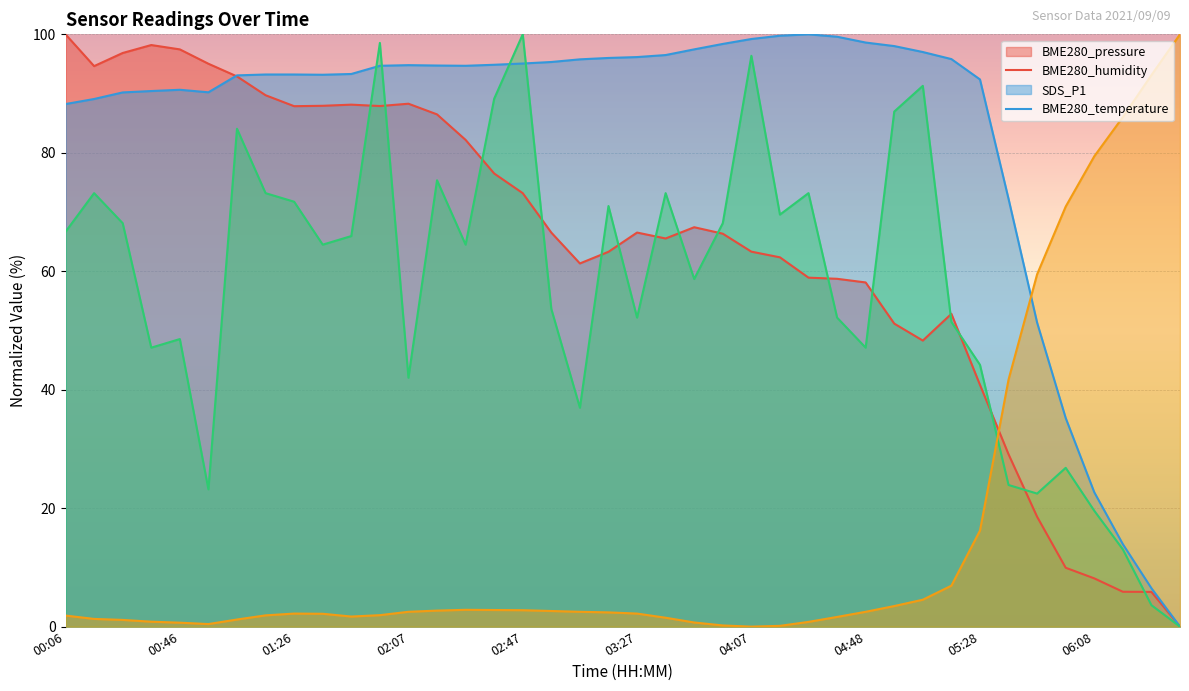

What position from the right is 03:57?

17